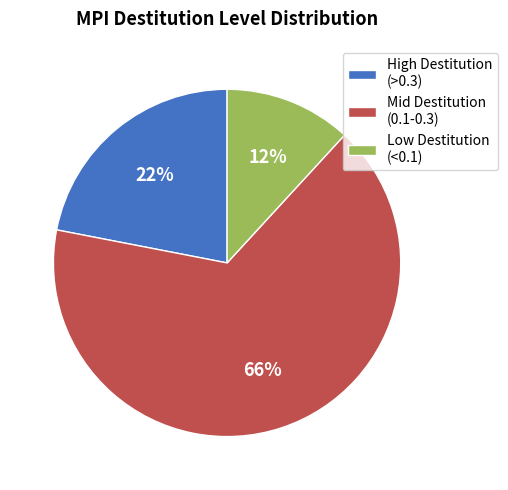

Rank the categories by value from highest to lowest.

Mid Destitution (0.1-0.3), High Destitution (>0.3), Low Destitution (<0.1)